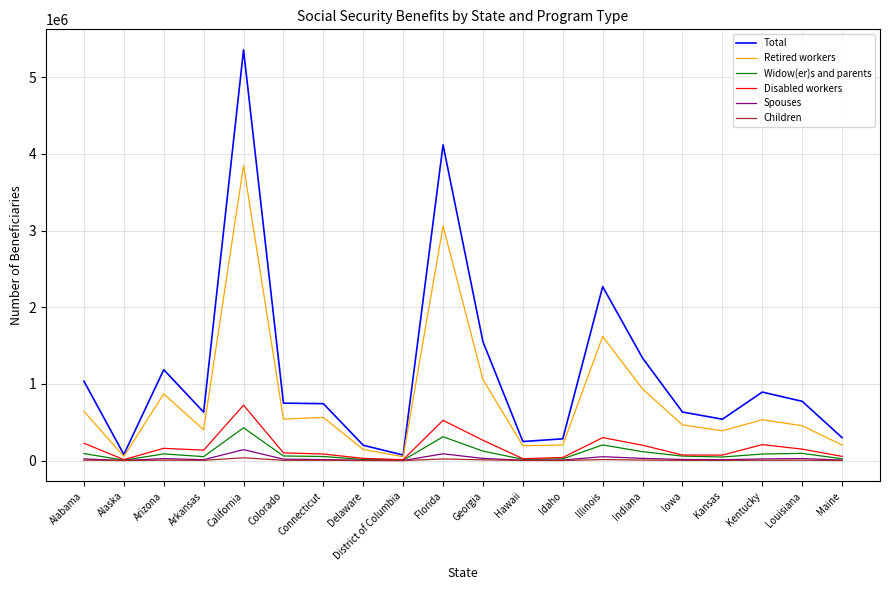

True or false: Disabled workers and Total intersect in this chart.

False